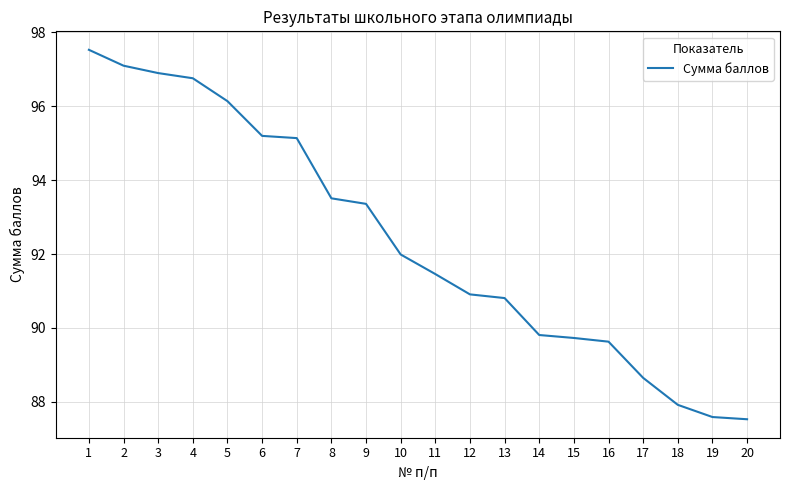

What is the change in value from 10 to 11?

-0.5